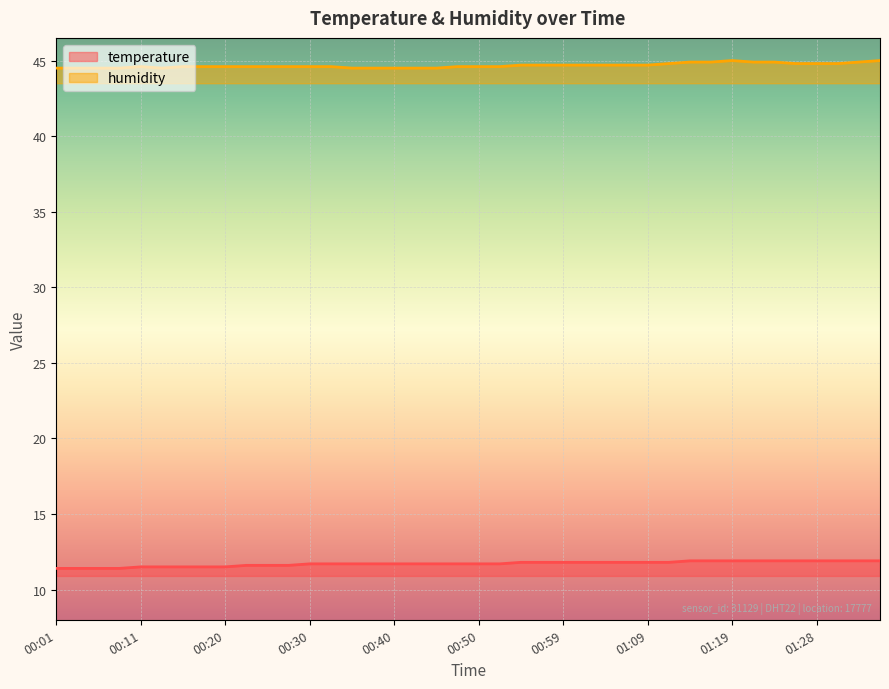

Rank the categories by humidity value from lowest to highest.

00:01, 00:03, 00:06, 00:08, 00:13, 00:35, 00:37, 00:40, 00:42, 00:45, 00:11, 00:15, 00:18, 00:20, 00:23, 00:25, 00:28, 00:30, 00:32, 00:47, 00:50, 00:52, 00:54, 00:57, 00:59, 01:02, 01:04, 01:07, 01:09, 01:11, 01:26, 01:28, 01:31, 01:14, 01:16, 01:21, 01:24, 01:33, 01:19, 01:36